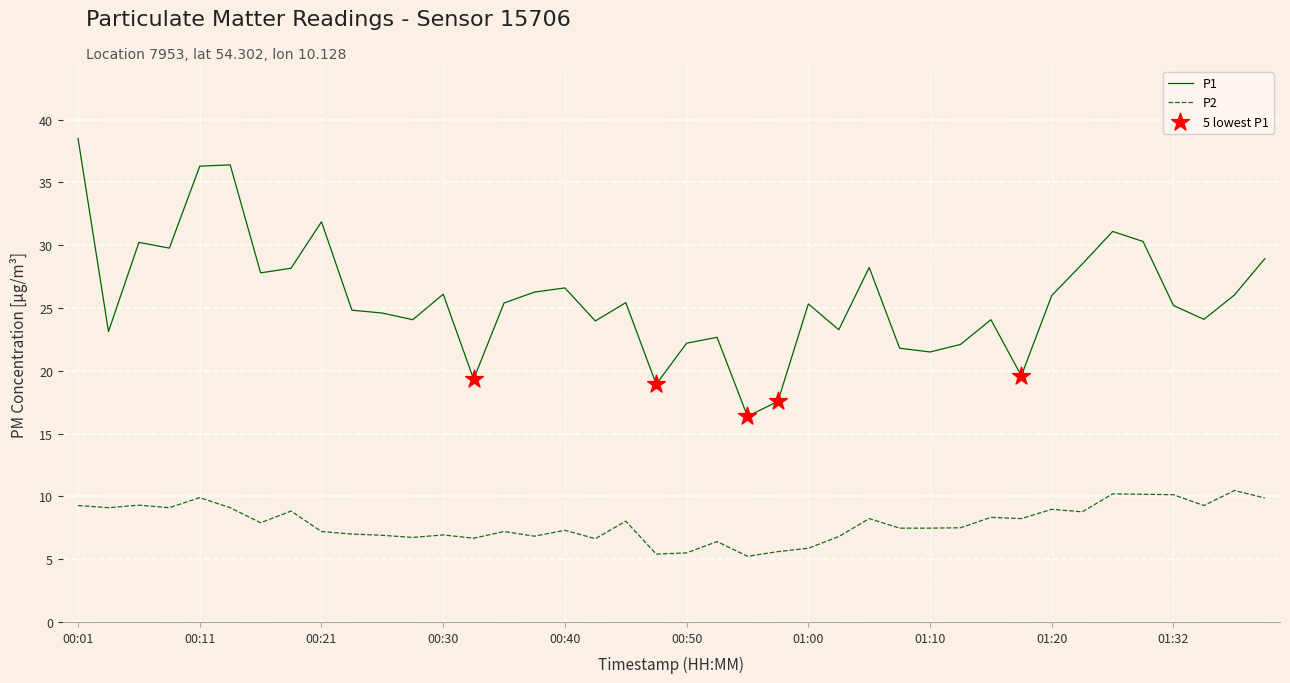

Which series has the largest total across all categories?

P1